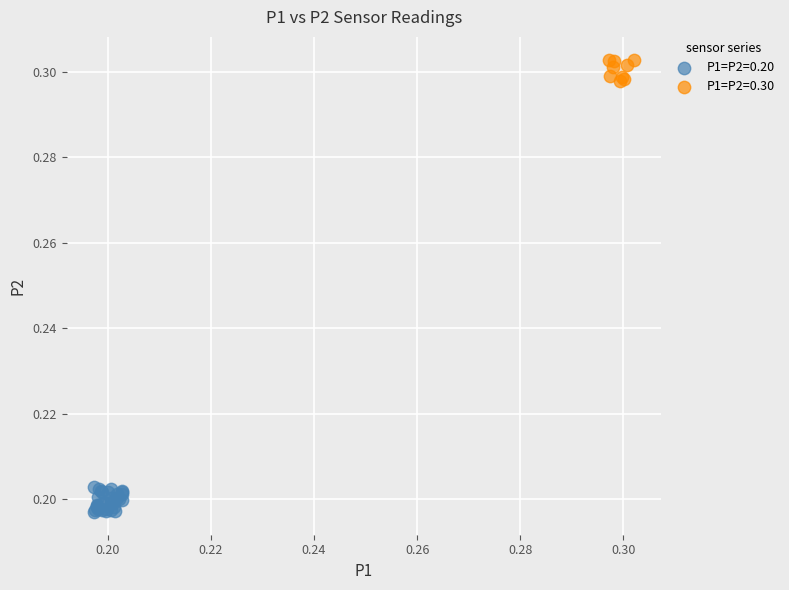

Which series reaches the minimum Y coordinate?

P1=P2=0.20